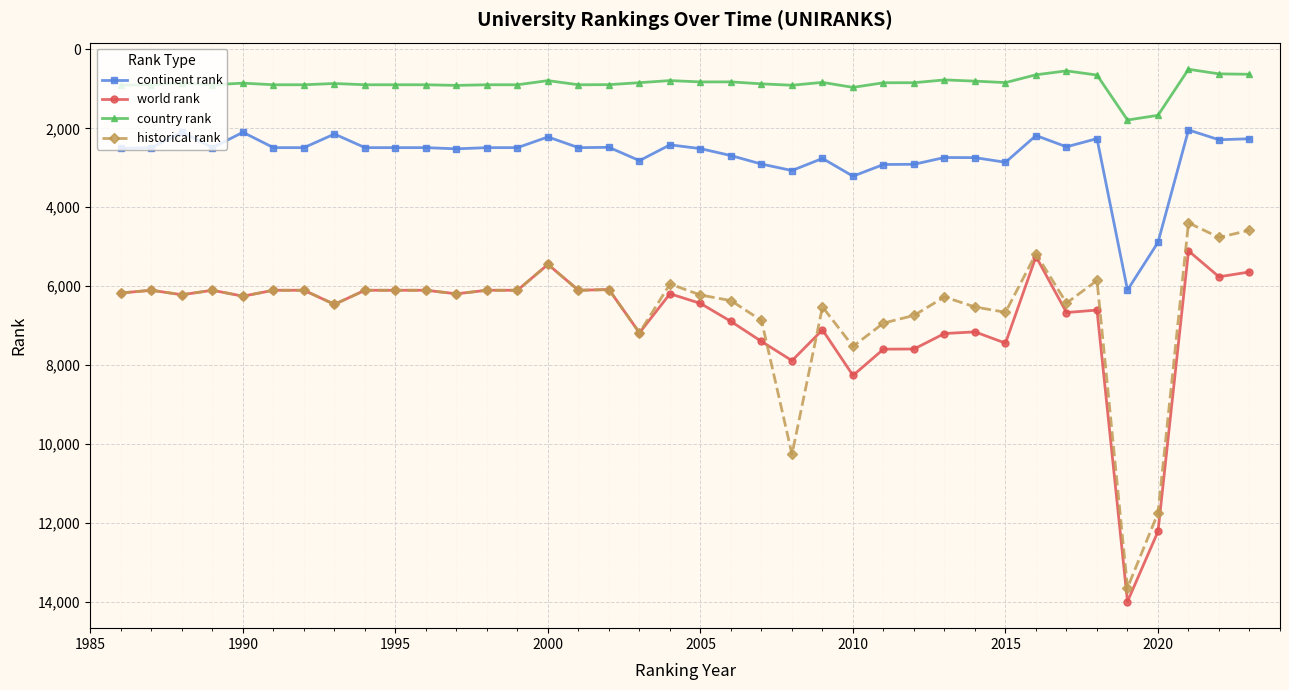

Which series has the largest range (max minus min)?

historical rank